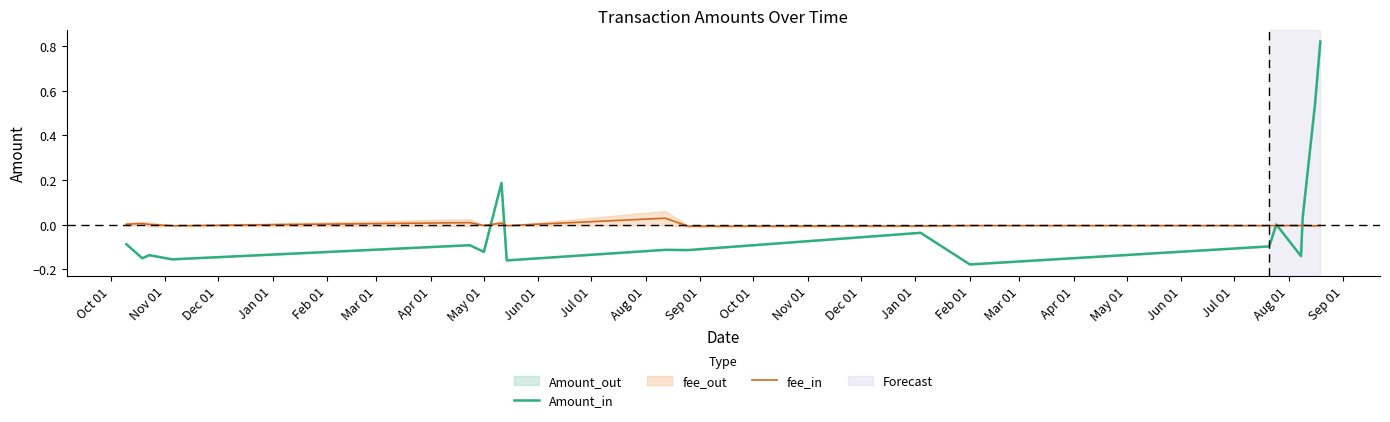

At how many categories does at least one series exceed 0?

10